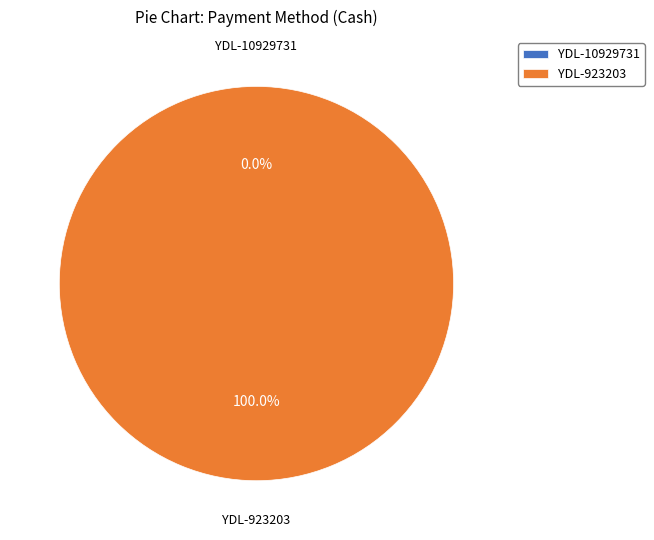

Is there a majority slice in this chart?

Yes